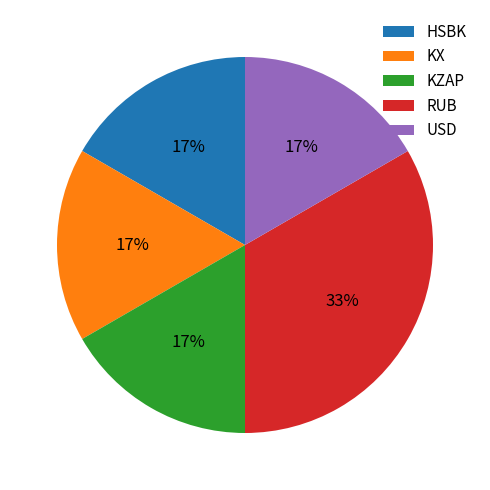

What is the ratio of the value at KZAP to the value at USD?

1.0